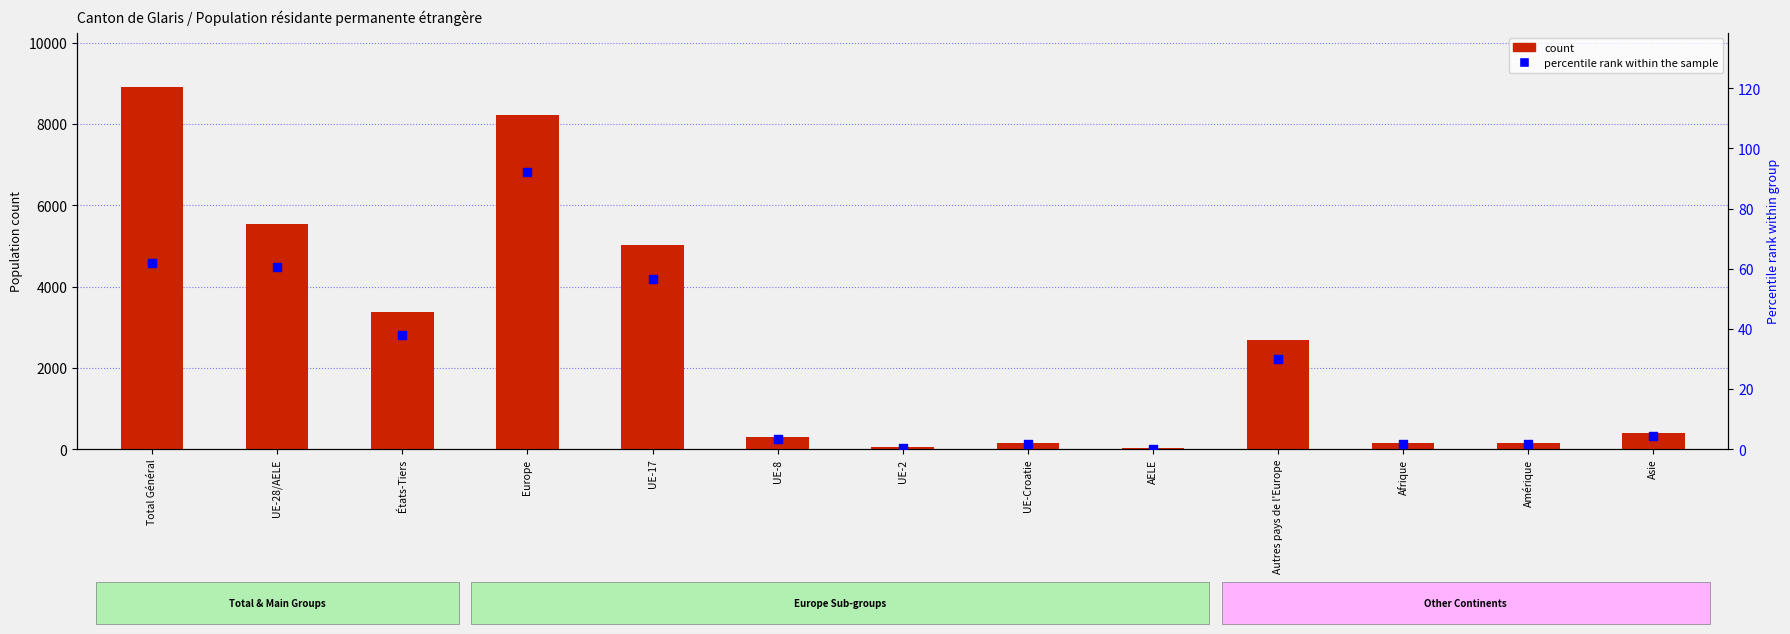

Which series contains the highest Y value?

count